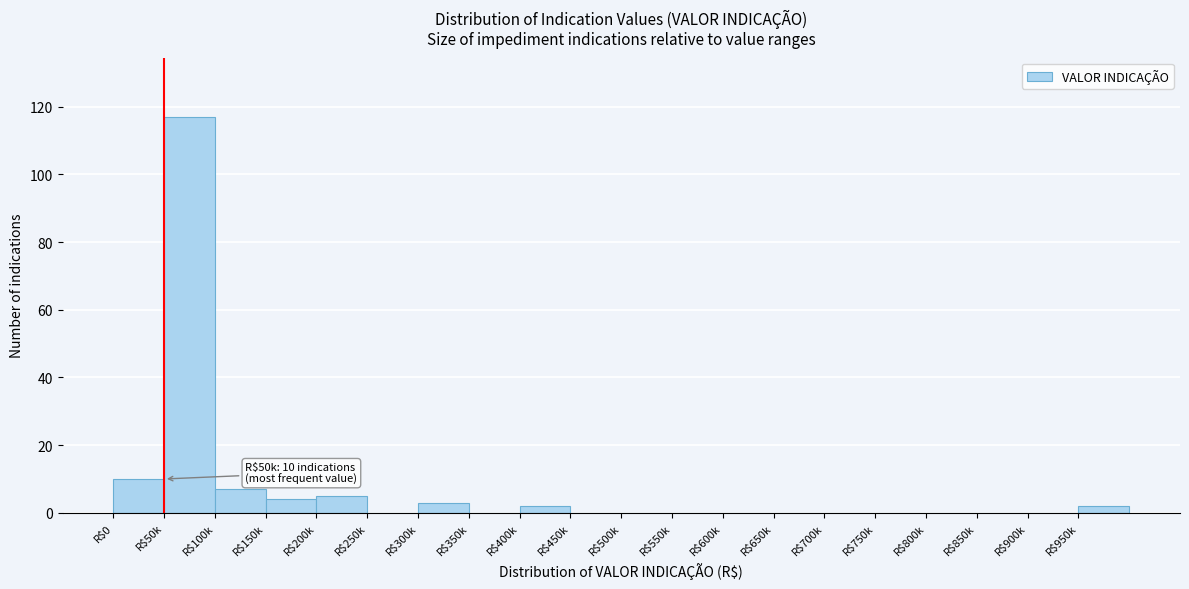

At which category does the chart reach its peak across all series?

R$50k